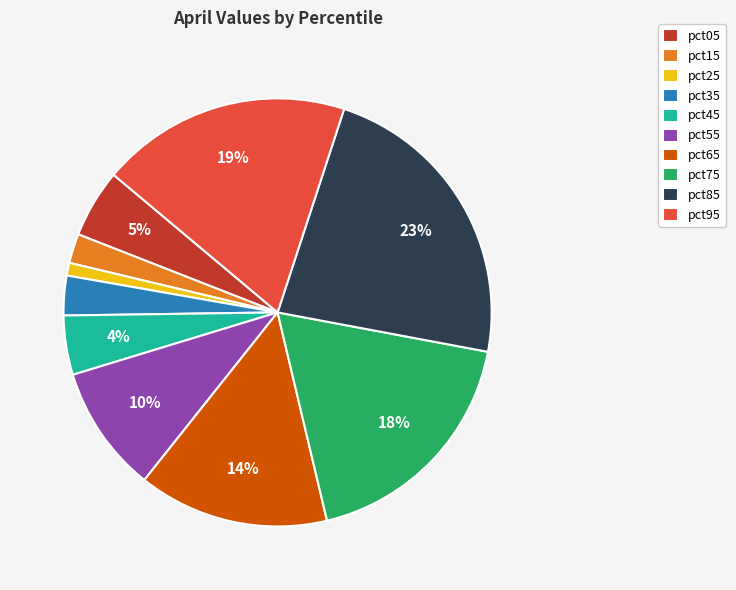

To the nearest percent, what is the difference between the largest and smallest slice percentages?

22%